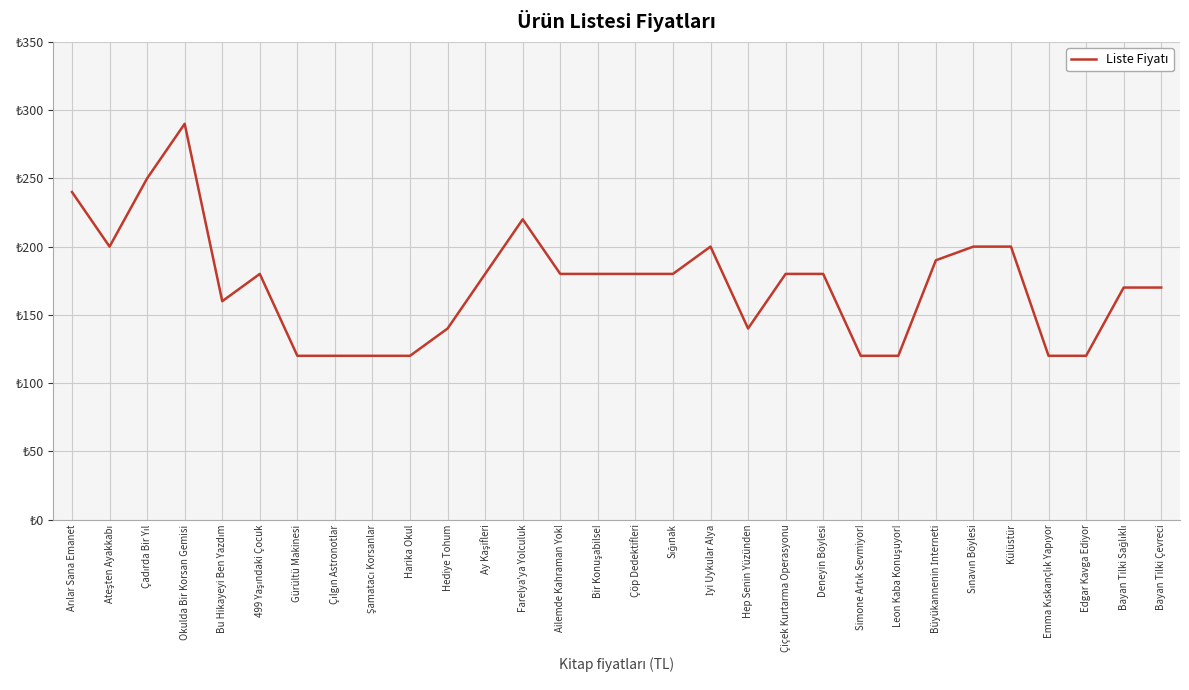

What is the average value?

172